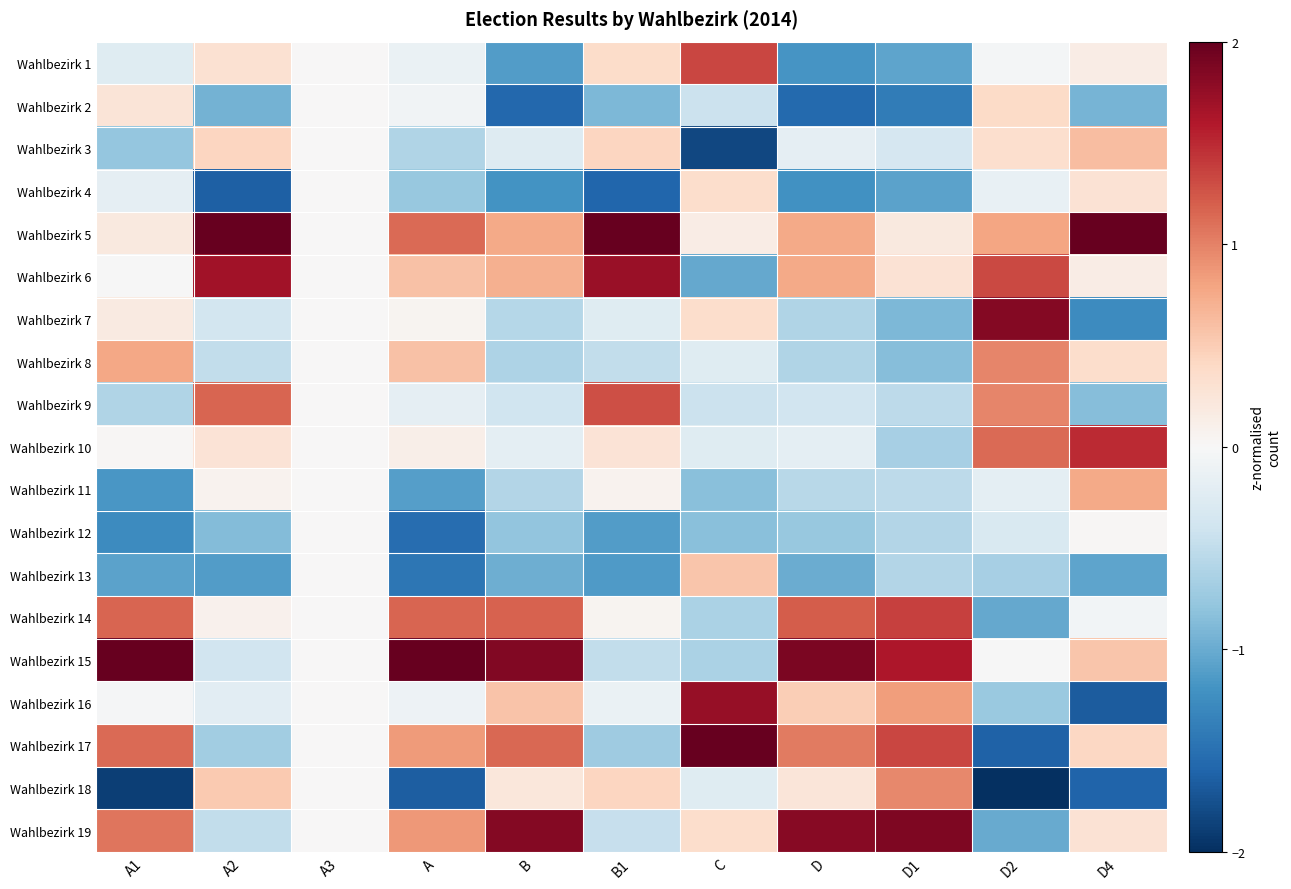

Reading right to left, list all the values displayed in this chart.

Wahlbezirk 1: D4=0.2	D2=-0.0	D1=-1.1	D=-1.2	C=1.3	B1=0.4	B=-1.1	A=-0.1	A3=0.0	A2=0.3	A1=-0.2
Wahlbezirk 2: D4=-0.9	D2=0.4	D1=-1.4	D=-1.6	C=-0.4	B1=-0.9	B=-1.6	A=-0.1	A3=0.0	A2=-0.9	A1=0.3
Wahlbezirk 3: D4=0.6	D2=0.3	D1=-0.3	D=-0.2	C=-1.8	B1=0.4	B=-0.3	A=-0.6	A3=0.0	A2=0.4	A1=-0.8
Wahlbezirk 4: D4=0.3	D2=-0.1	D1=-1.1	D=-1.2	C=0.4	B1=-1.6	B=-1.2	A=-0.8	A3=0.0	A2=-1.6	A1=-0.2
Wahlbezirk 5: D4=2.3	D2=0.8	D1=0.2	D=0.8	C=0.2	B1=2.6	B=0.8	A=1.1	A3=0.0	A2=2.7	A1=0.2
Wahlbezirk 6: D4=0.2	D2=1.3	D1=0.3	D=0.8	C=-1.0	B1=1.7	B=0.7	A=0.6	A3=0.0	A2=1.7	A1=-0.0
Wahlbezirk 7: D4=-1.3	D2=1.8	D1=-0.9	D=-0.6	C=0.4	B1=-0.2	B=-0.6	A=0.1	A3=0.0	A2=-0.4	A1=0.2
Wahlbezirk 8: D4=0.4	D2=1.0	D1=-0.9	D=-0.6	C=-0.2	B1=-0.5	B=-0.6	A=0.6	A3=0.0	A2=-0.5	A1=0.8
Wahlbezirk 9: D4=-0.9	D2=1.0	D1=-0.5	D=-0.4	C=-0.4	B1=1.3	B=-0.4	A=-0.2	A3=0.0	A2=1.2	A1=-0.6
Wahlbezirk 10: D4=1.5	D2=1.1	D1=-0.7	D=-0.2	C=-0.2	B1=0.3	B=-0.2	A=0.1	A3=0.0	A2=0.3	A1=0.0
Wahlbezirk 11: D4=0.8	D2=-0.2	D1=-0.5	D=-0.6	C=-0.8	B1=0.1	B=-0.6	A=-1.1	A3=0.0	A2=0.1	A1=-1.2
Wahlbezirk 12: D4=0.0	D2=-0.3	D1=-0.6	D=-0.8	C=-0.8	B1=-1.1	B=-0.8	A=-1.5	A3=0.0	A2=-0.9	A1=-1.3
Wahlbezirk 13: D4=-1.1	D2=-0.7	D1=-0.6	D=-1.0	C=0.6	B1=-1.1	B=-1.0	A=-1.4	A3=0.0	A2=-1.1	A1=-1.1
Wahlbezirk 14: D4=-0.0	D2=-1.0	D1=1.4	D=1.2	C=-0.6	B1=0.1	B=1.2	A=1.2	A3=0.0	A2=0.1	A1=1.2
Wahlbezirk 15: D4=0.6	D2=-0.0	D1=1.6	D=1.9	C=-0.6	B1=-0.5	B=1.9	A=2.2	A3=0.0	A2=-0.4	A1=2.4
Wahlbezirk 16: D4=-1.7	D2=-0.7	D1=0.8	D=0.5	C=1.7	B1=-0.1	B=0.6	A=-0.1	A3=0.0	A2=-0.2	A1=-0.0
Wahlbezirk 17: D4=0.4	D2=-1.6	D1=1.3	D=1.0	C=2.5	B1=-0.7	B=1.1	A=0.9	A3=0.0	A2=-0.7	A1=1.1
Wahlbezirk 18: D4=-1.6	D2=-2.0	D1=1.0	D=0.2	C=-0.2	B1=0.4	B=0.2	A=-1.6	A3=0.0	A2=0.5	A1=-1.9
Wahlbezirk 19: D4=0.3	D2=-1.0	D1=1.9	D=1.8	C=0.4	B1=-0.5	B=1.8	A=0.9	A3=0.0	A2=-0.5	A1=1.1